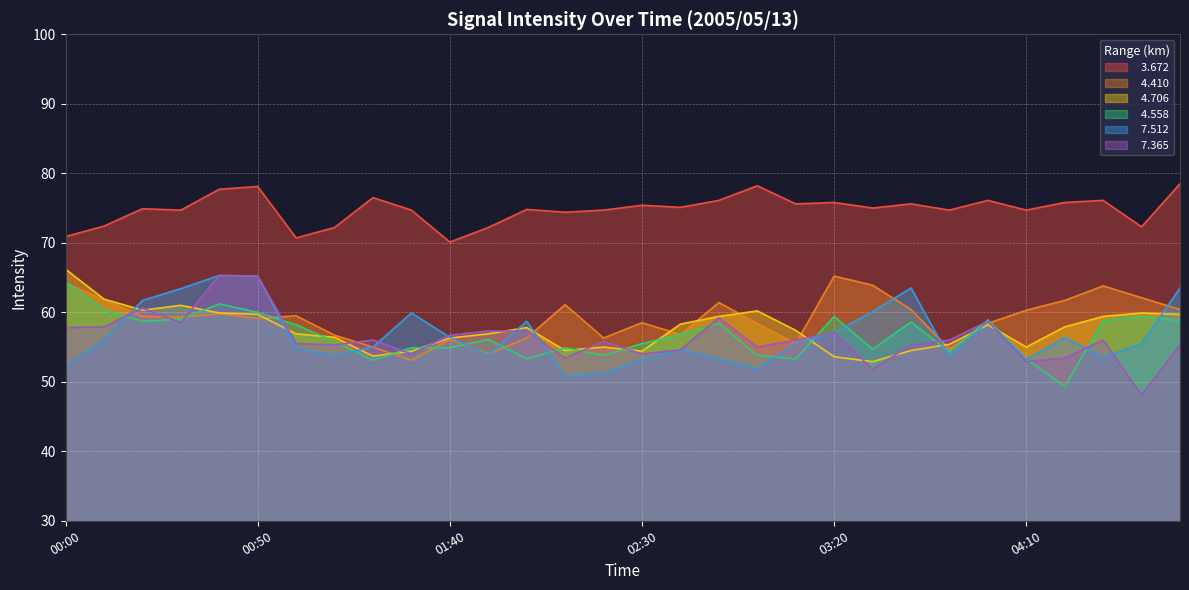

What is the minimum value shown in the chart?

48.1